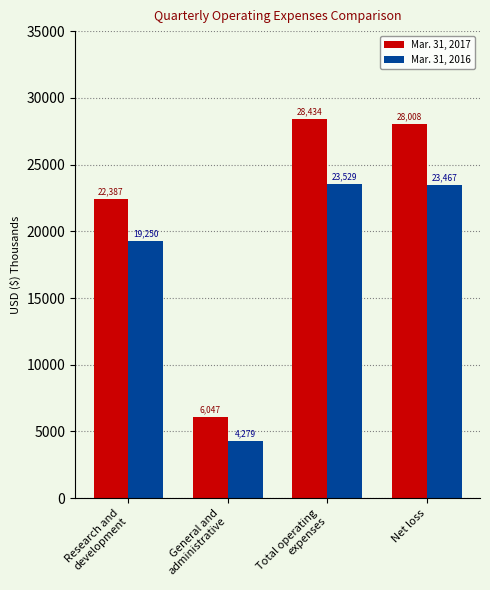

Where is Mar. 31, 2017 nearest to the value 17240?

Research and
development